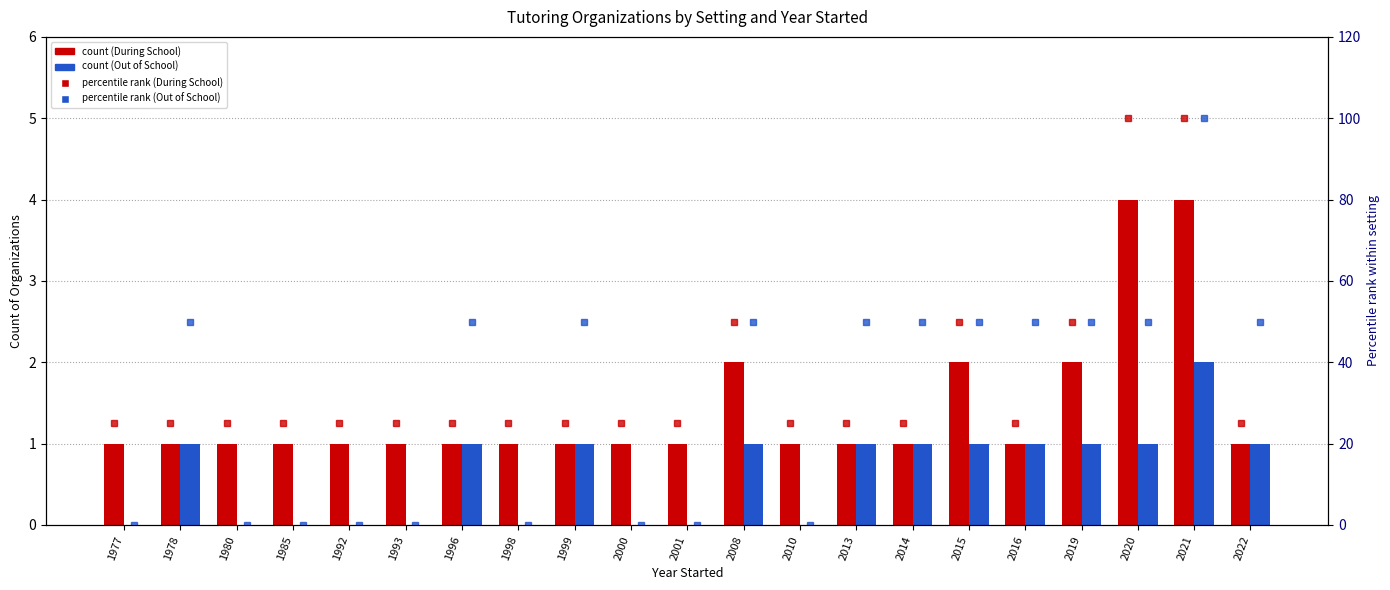

What are all the series names shown in the legend?

During School, Out of School, % rank During School, % rank Out of School